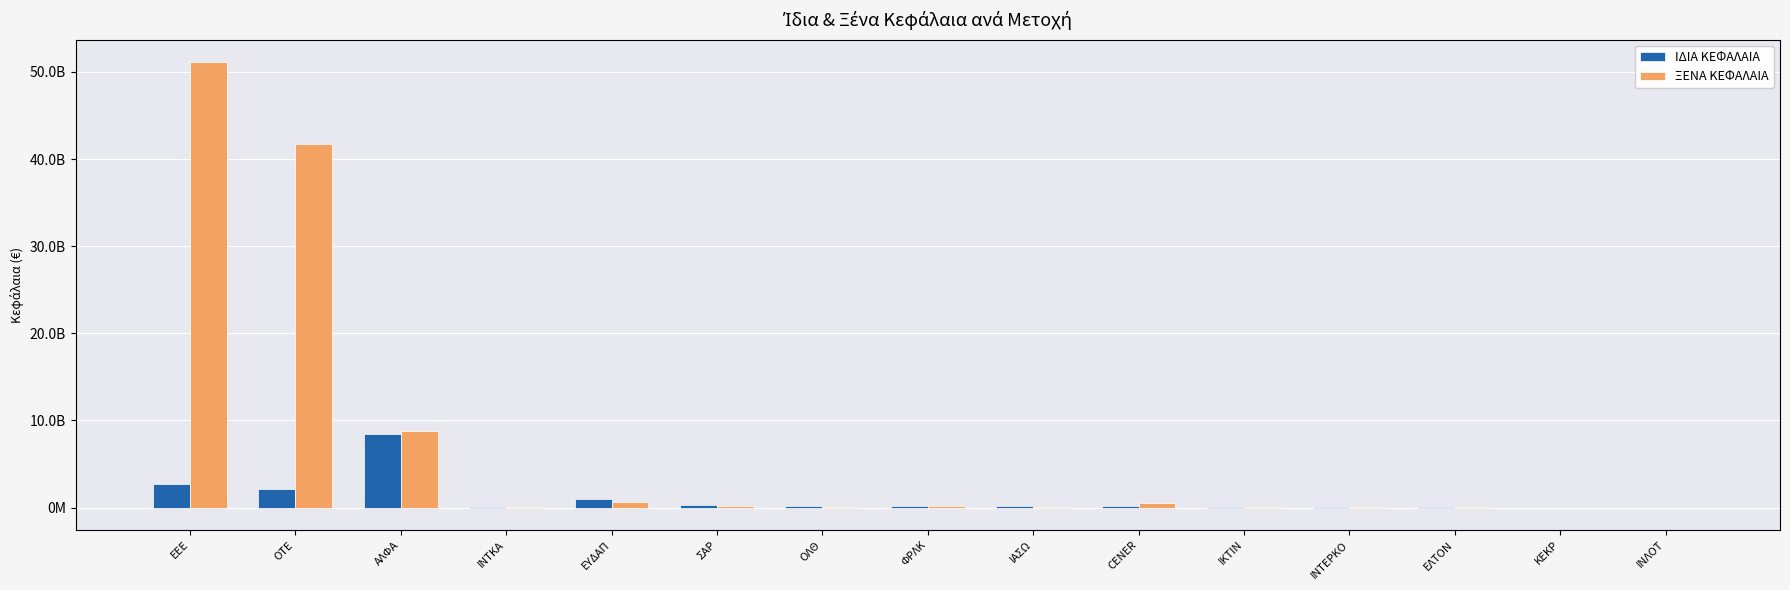

What is the value of the ΙΔΙΑ ΚΕΦΑΛΑΙΑ bar at the 6th from the left?

253636320.0